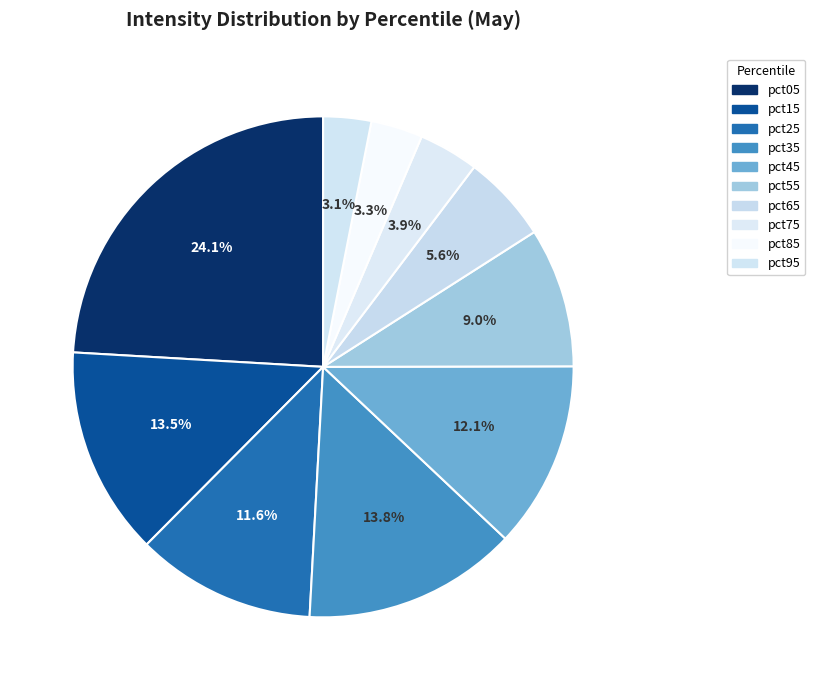

How many slices are in this pie chart?

10